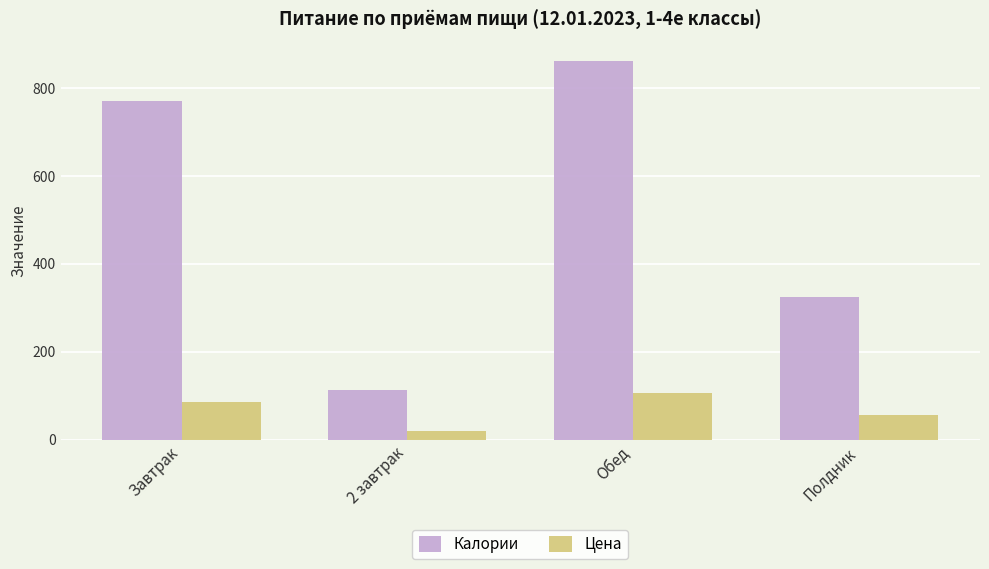

Is the value of Цена at Полдник greater than the value of Калории at 2 завтрак?

No